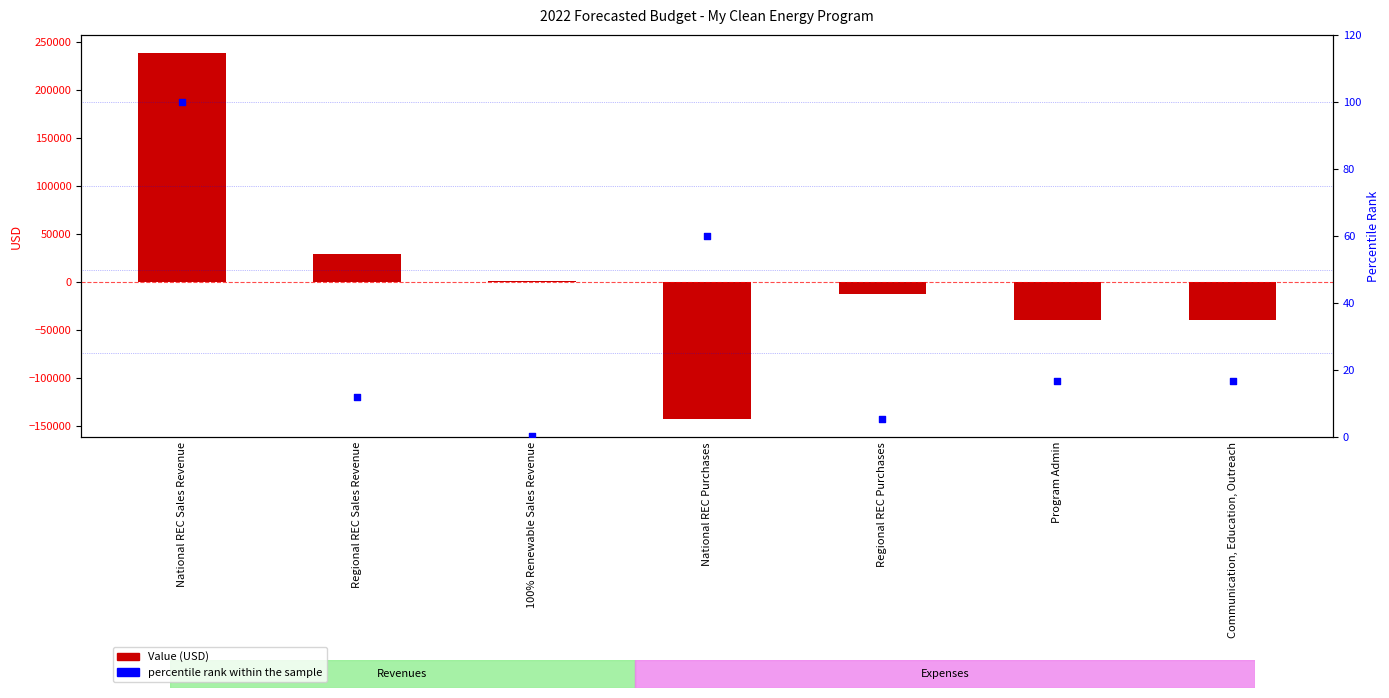

At which category is the sum across all series the highest?

National REC Sales Revenue